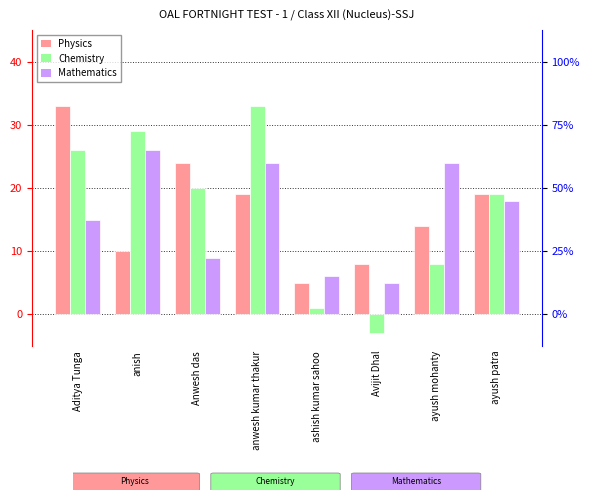

What is the sum of the Chemistry values at ayush mohanty and ashish kumar sahoo?

9